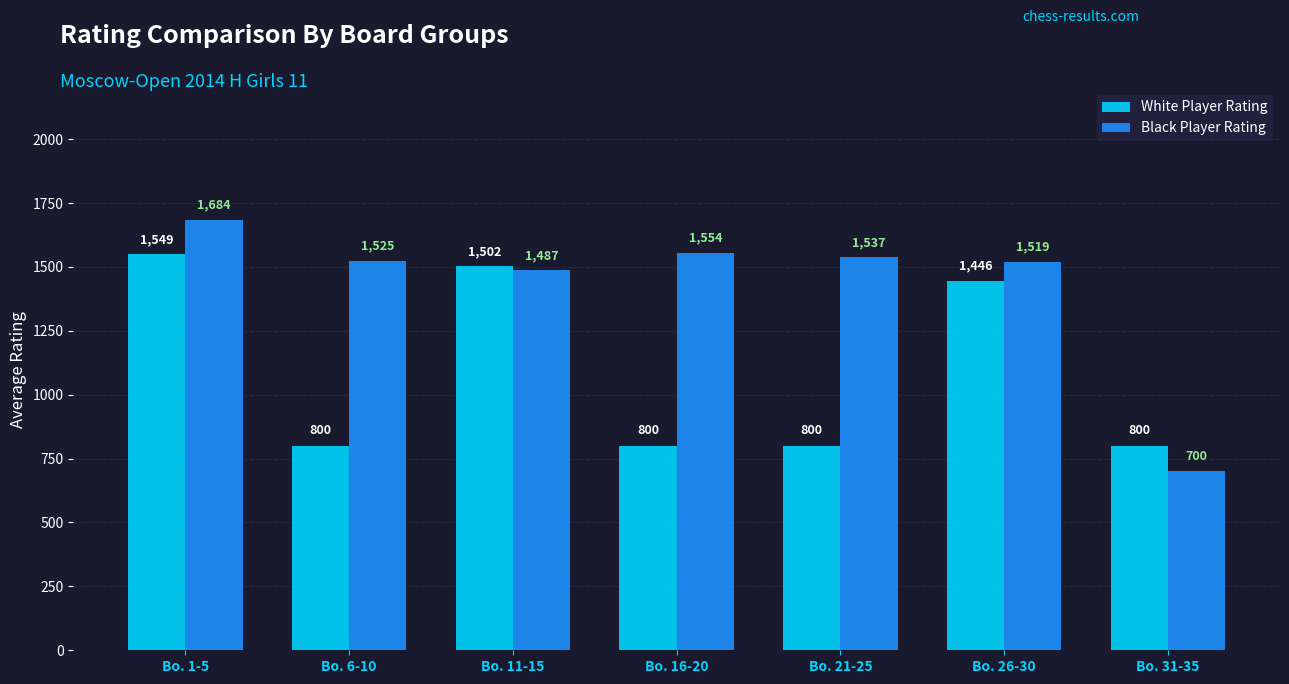

Is it true that Black Player Rating equals 393 at Bo. 11-15?

False